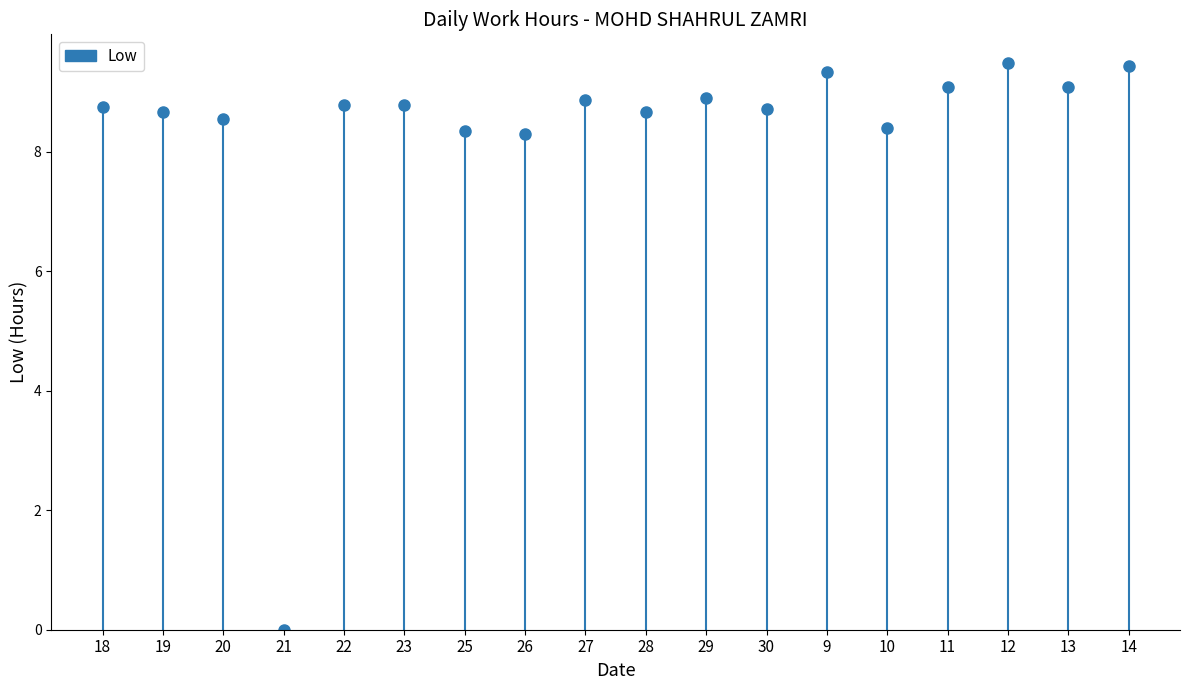

List the labels in order of value, largest first.

12, 14, 9, 11, 13, 29, 27, 22, 23, 18, 30, 19, 28, 20, 10, 25, 26, 21